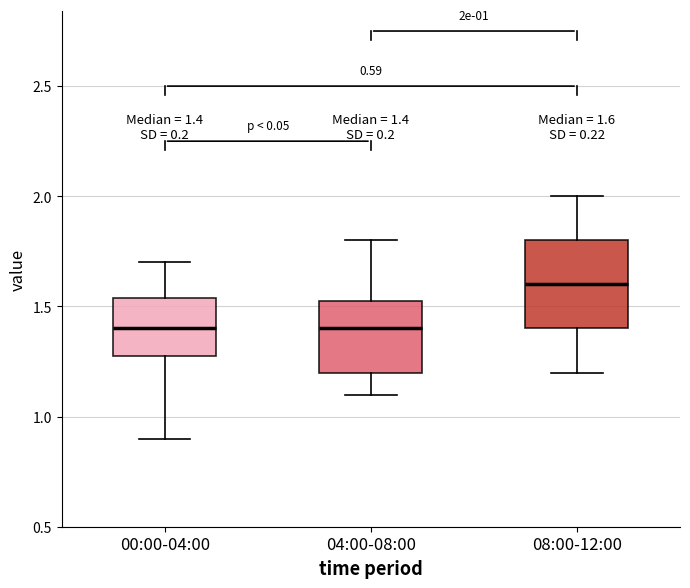

Which box is the tallest, from its lower edge to its upper edge?

08:00-12:00